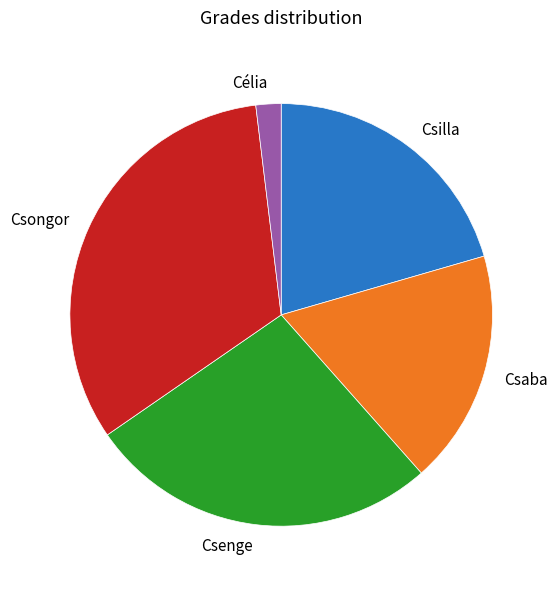

Combined, do Csilla and Csenge account for over 50%?

No